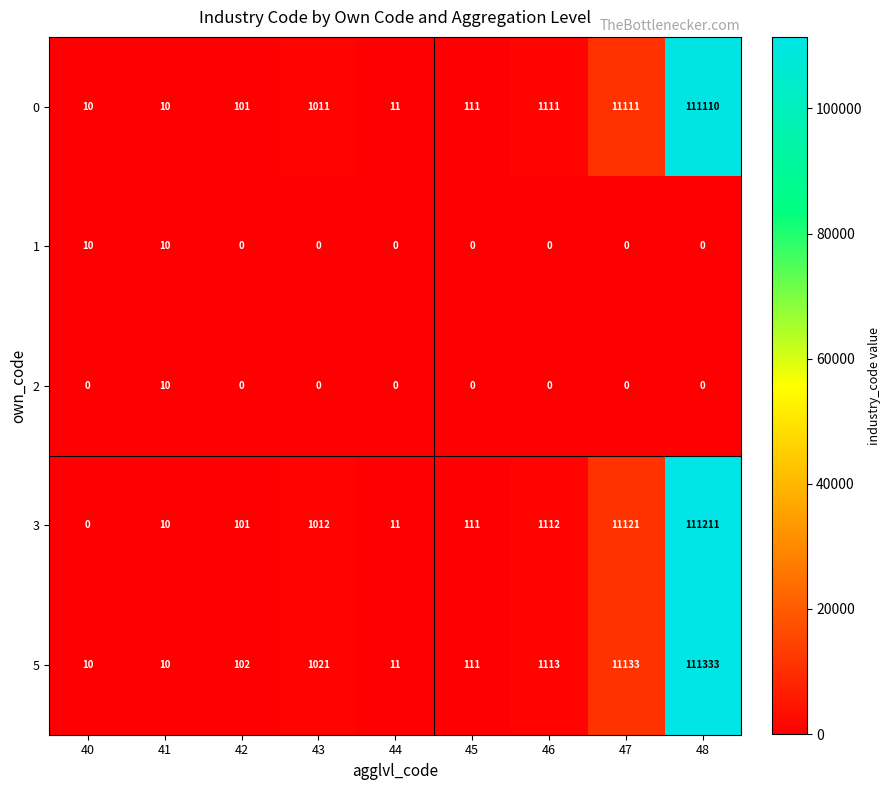

What is the difference between the highest and lowest values at 45?

111